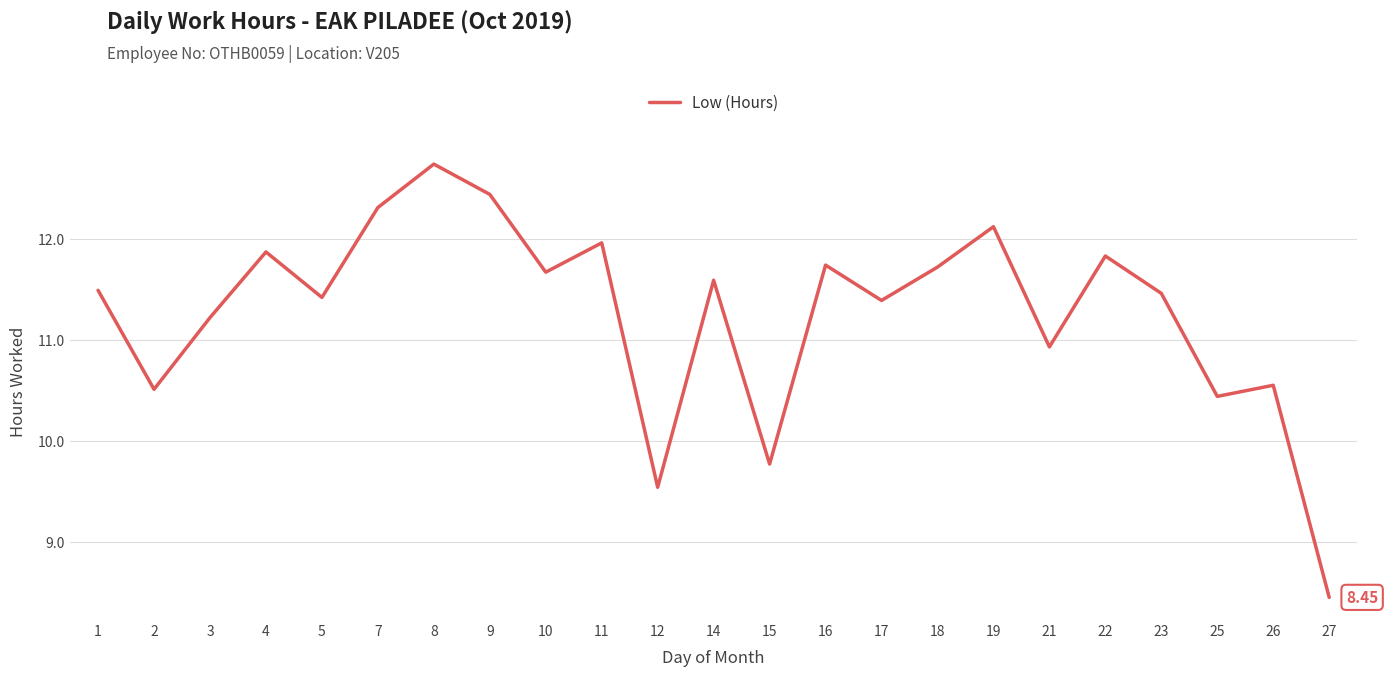

How many values are below 11?

7